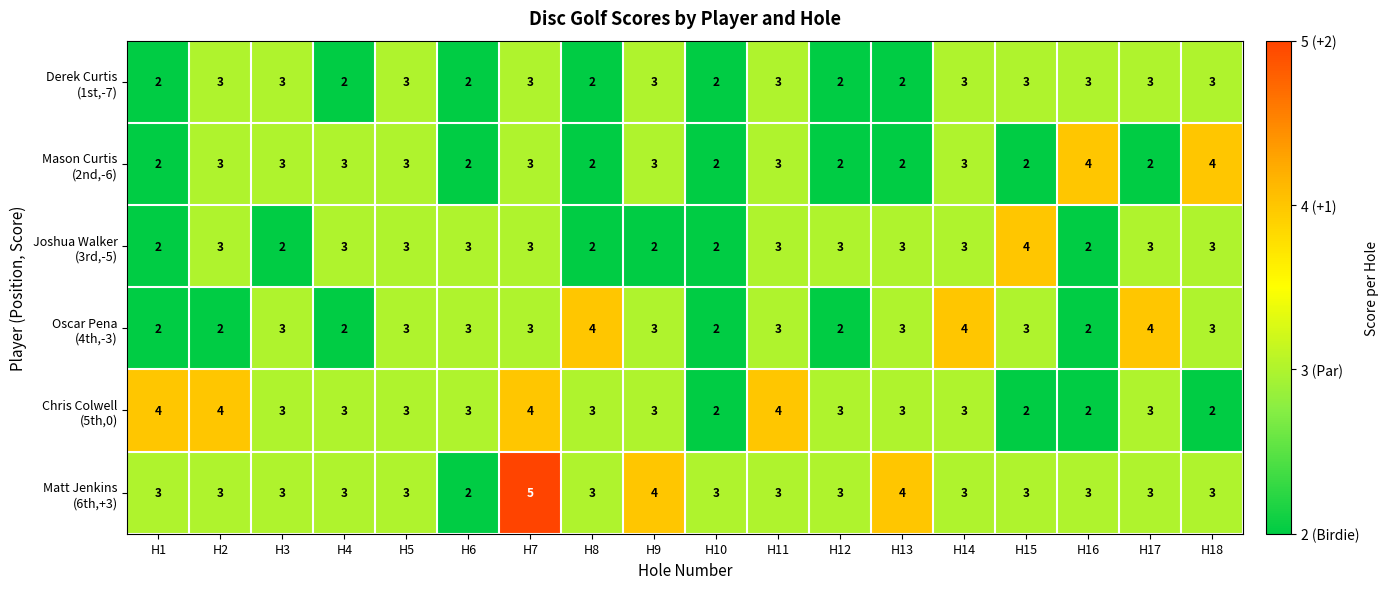

What is the total value across all series at H2?

18